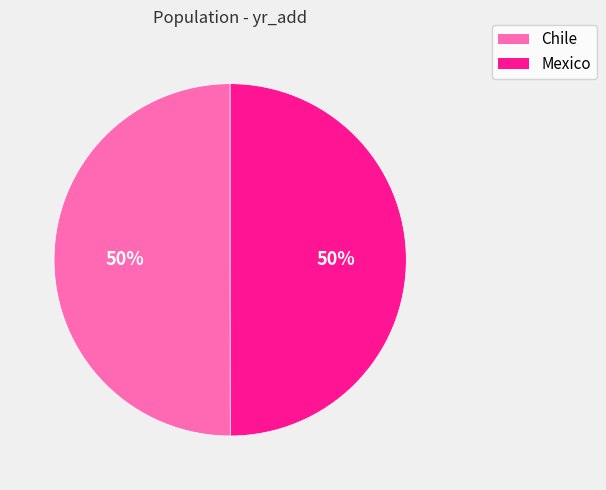

Do Chile and Mexico together represent more than half of the pie?

Yes